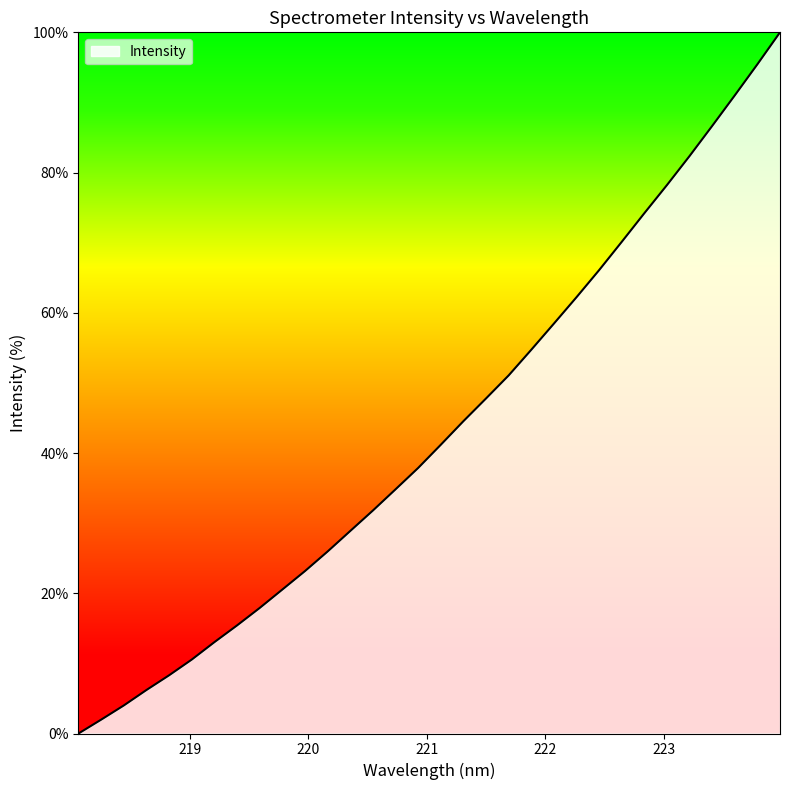

What is the maximum value shown in the chart?

100.0